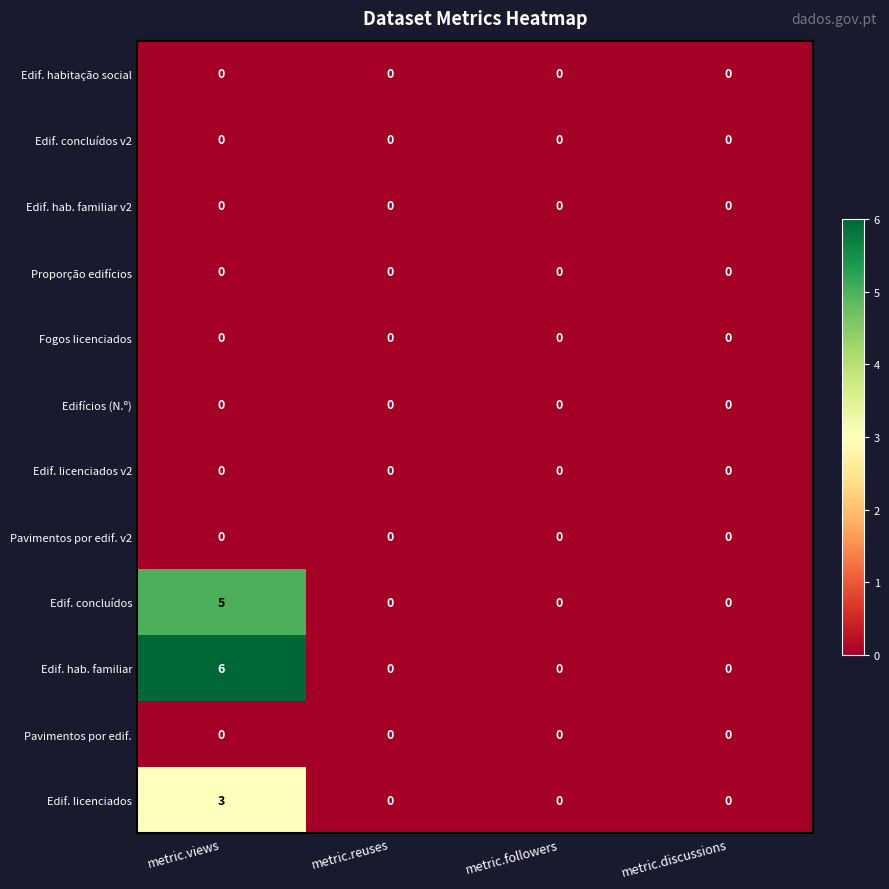

How many Edif. licenciados values are between 0 and 3?

4